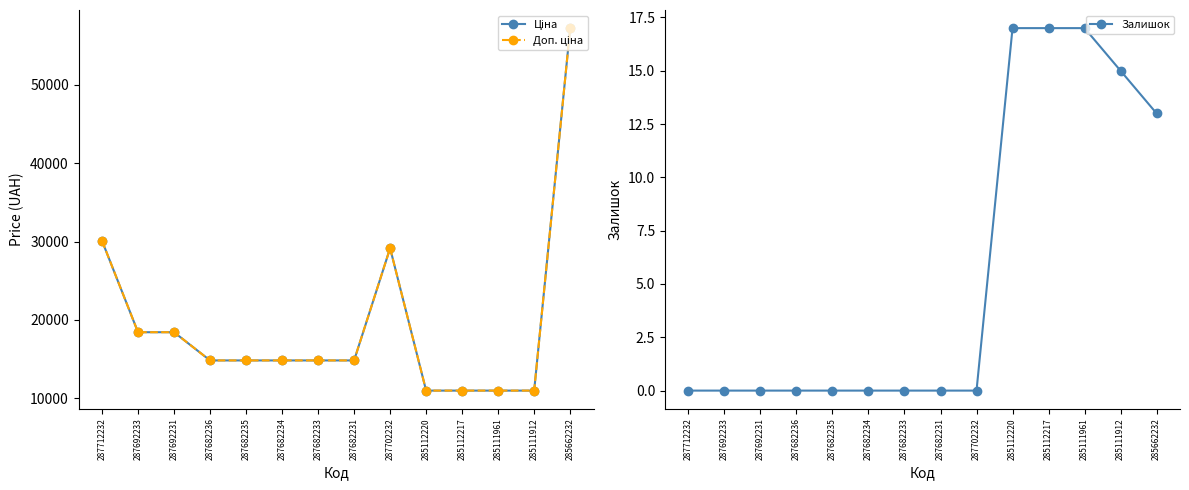

Does the chart have visible grid lines?

No